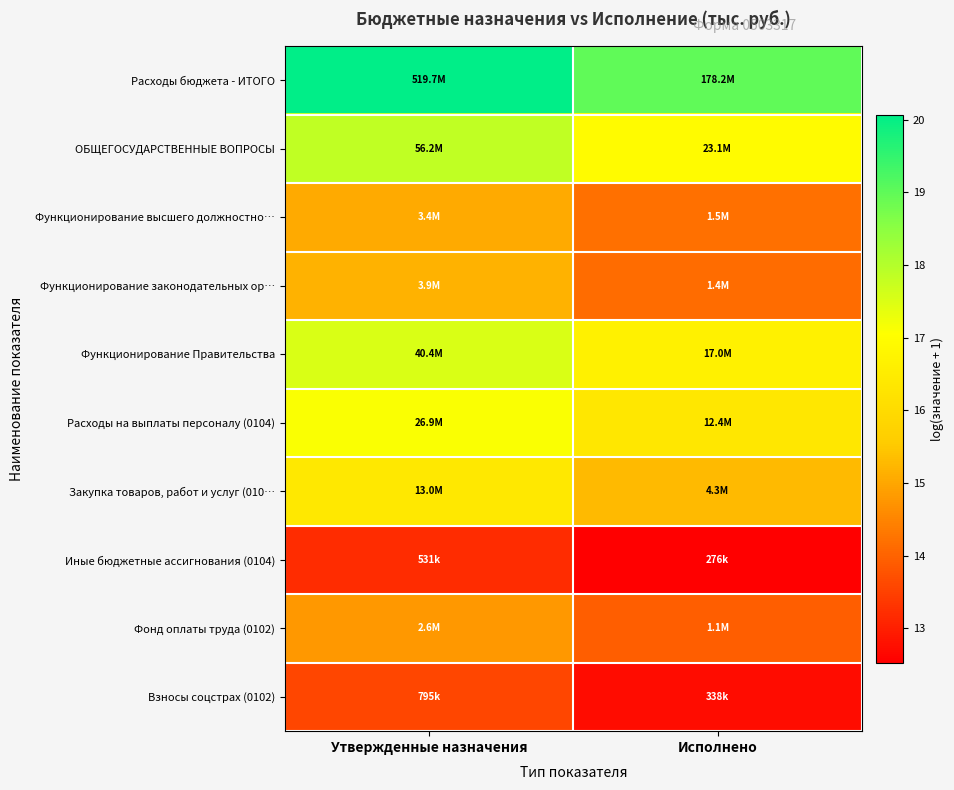

How many data points does each series have?

2